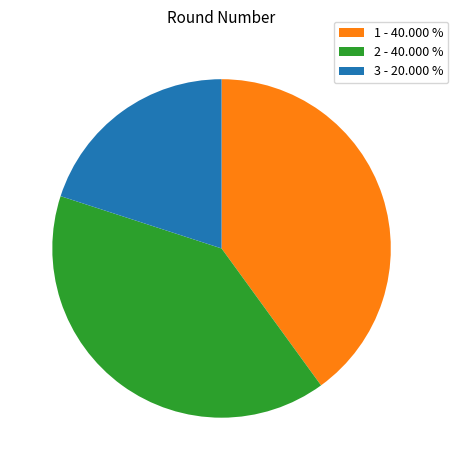

Approximately how many times larger is the value at 3 - 20.000 % compared to 2 - 40.000 %?

0.5